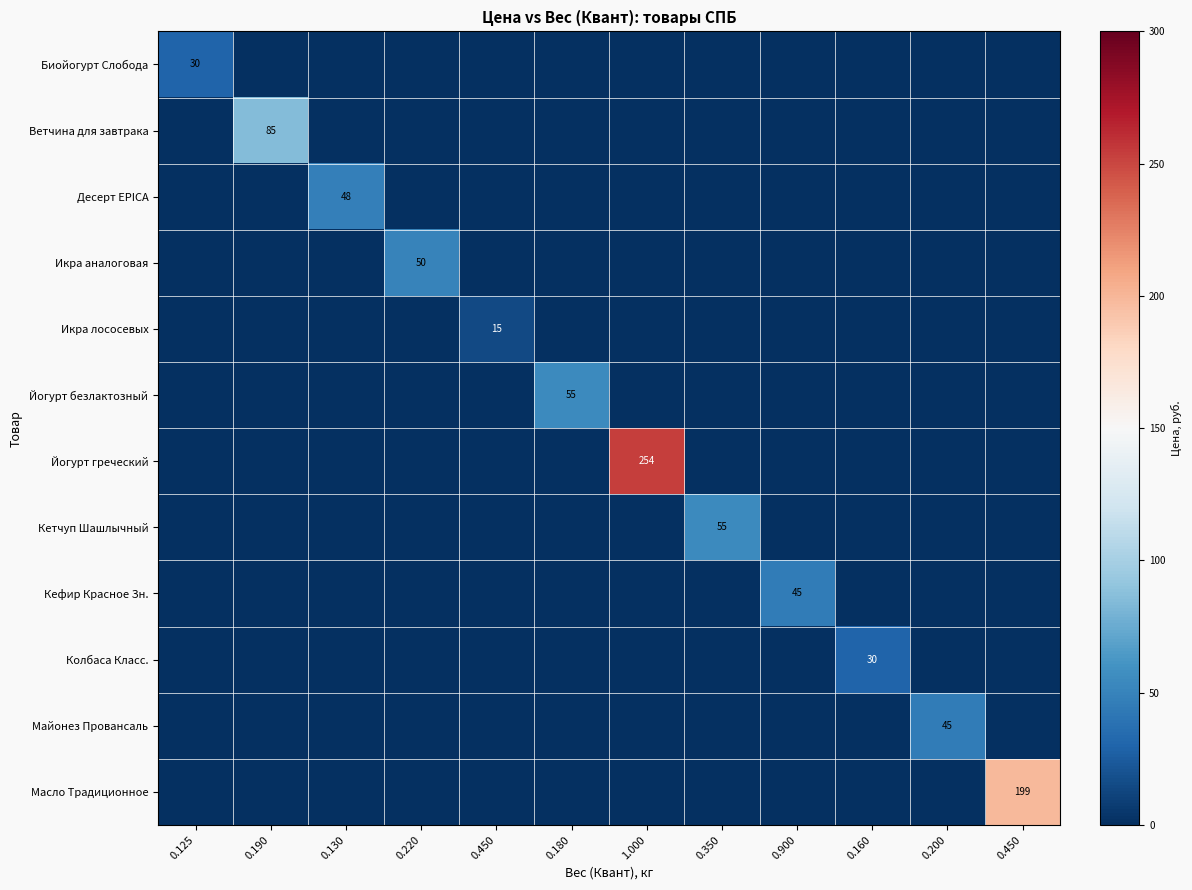

Rank the series by their maximum value, from lowest to highest.

Икра лососевых, Колбаса Класс., Биойогурт Слобода, Кефир Красное Зн., Майонез Провансаль, Десерт EPICA, Икра аналоговая, Йогурт безлактозный, Кетчуп Шашлычный, Ветчина для завтрака, Масло Традиционное, Йогурт греческий